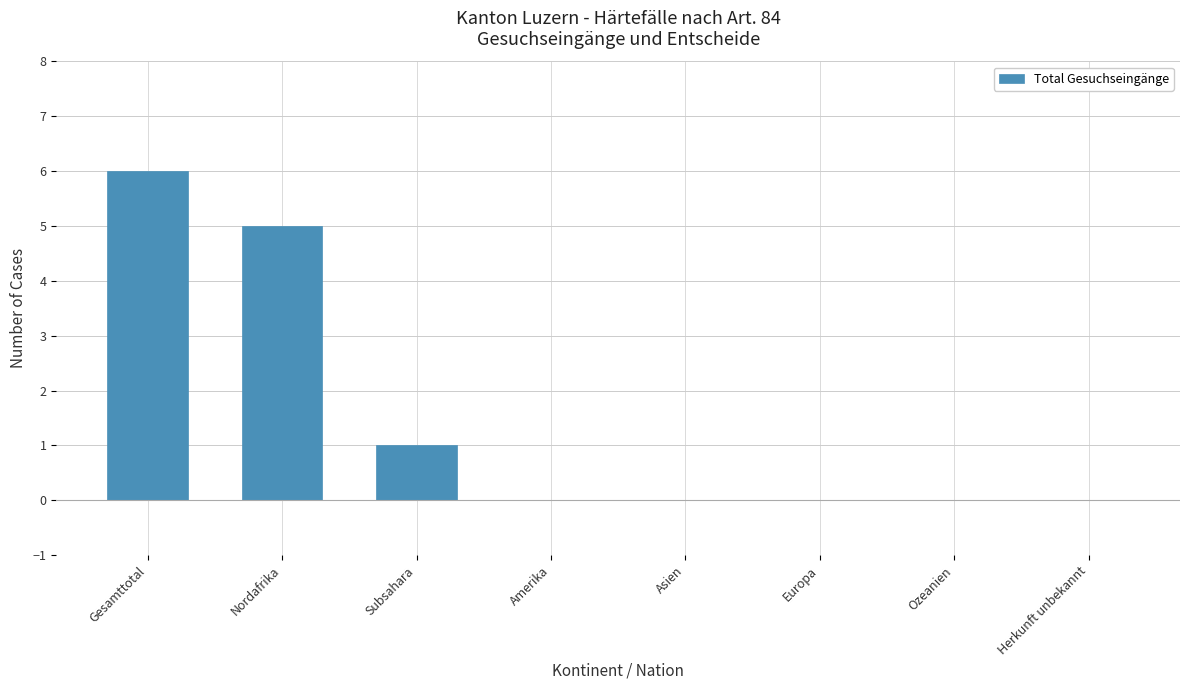

Between Nordafrika and Asien, which is larger?

Nordafrika